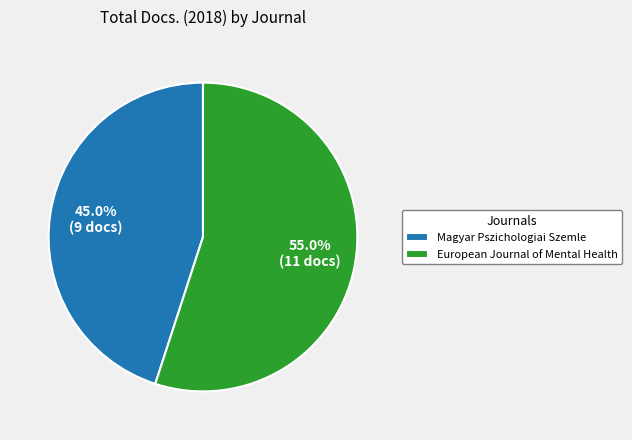

To the nearest percent, what portion does European Journal of Mental Health represent?

55%